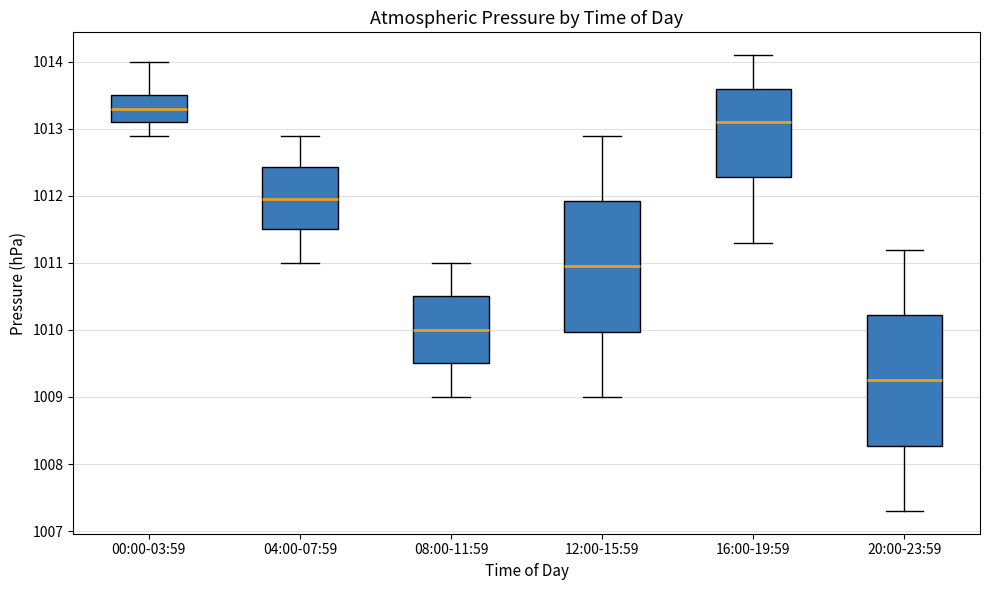

Which box has the highest median line?

00:00-03:59